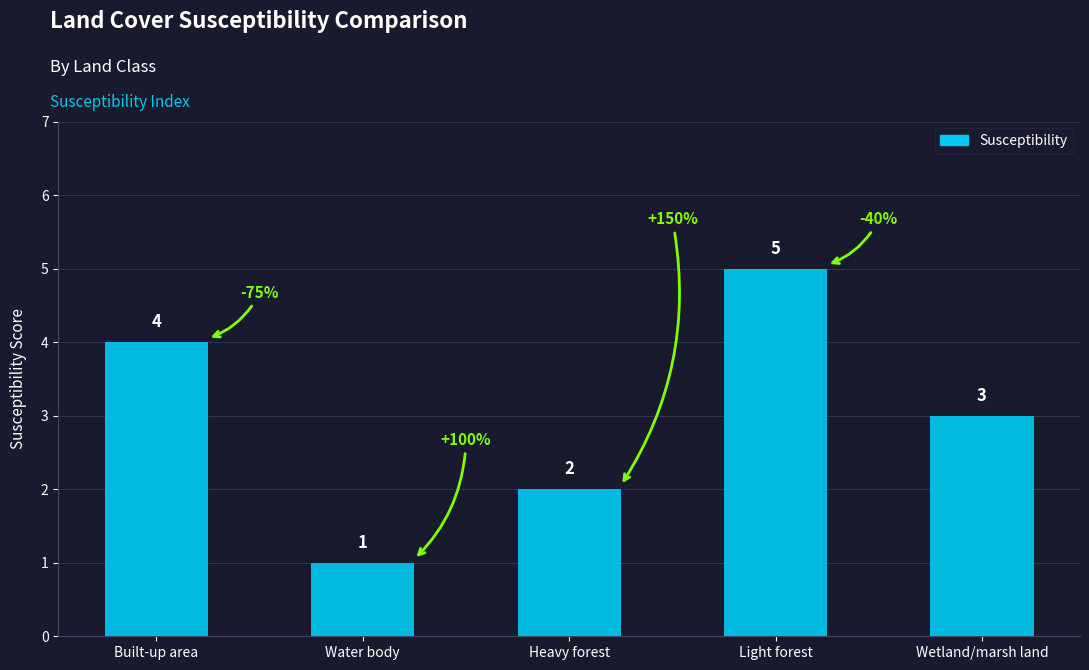

What is the minimum value shown in the chart?

1